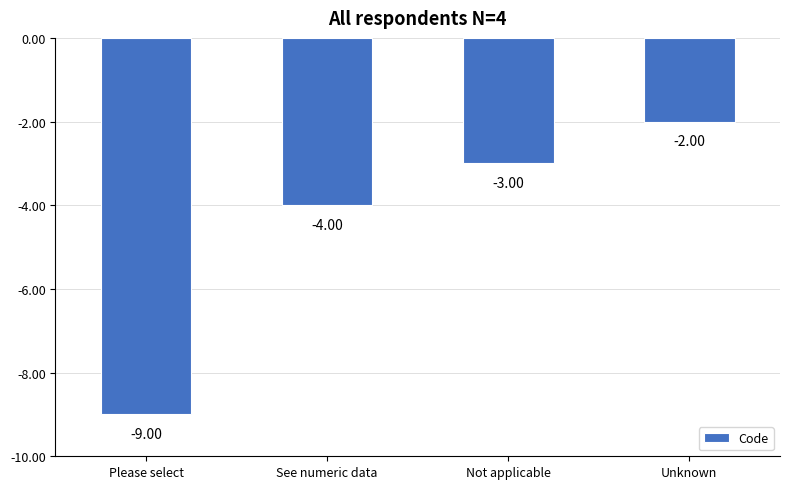

List the labels in order of value, largest first.

Unknown, Not applicable, See numeric data, Please select